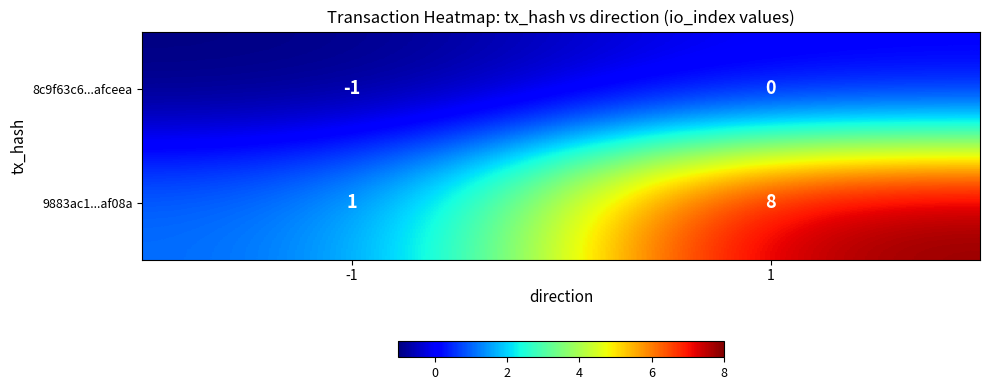

Reading left to right, transcribe all the data shown in this chart.

8c9f63c6...afceea: -1	0
9883ac1...af08a: 1	8